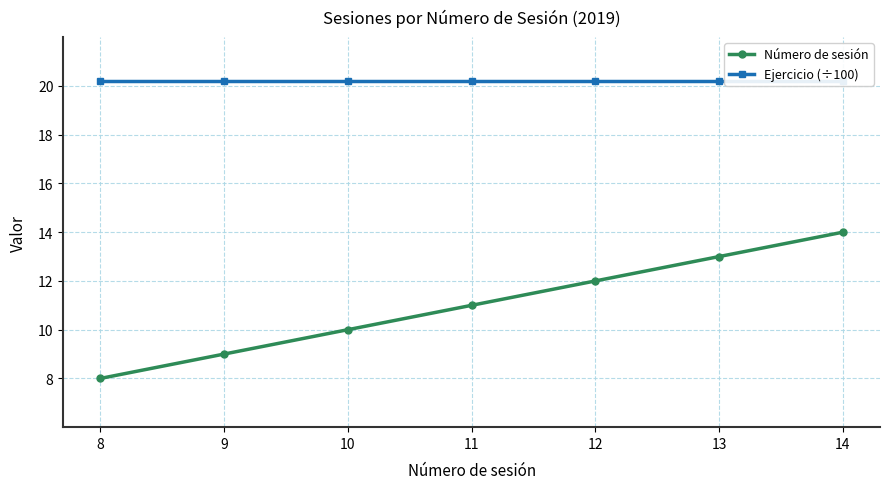

At how many categories does at least one series exceed 9?

7